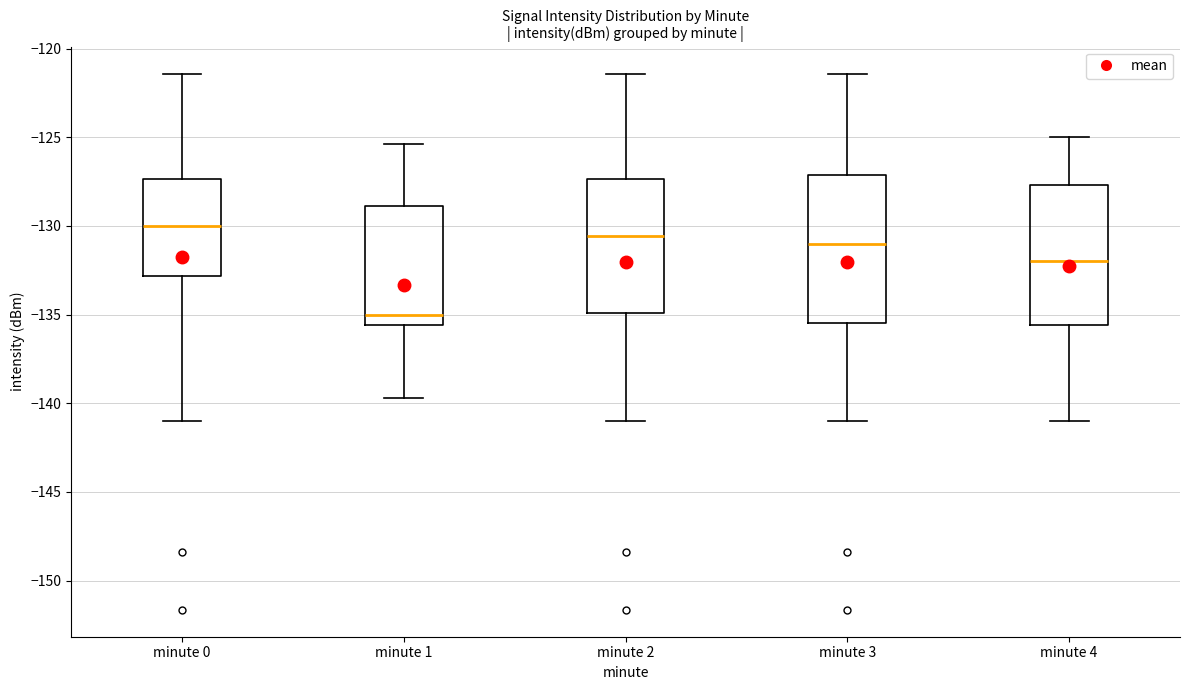

Reading left to right, transcribe this box plot: for each box, give where its median line is, the range the box spans, and where its two whiskers end, as read against the y-axis. The values are not printed on the chart, so give them approximately, as read against the axis.

minute 0: median -130.0, box -133.0 to -127.5, whiskers -141.0 to -121.5
minute 1: median -135.0, box -135.5 to -129.0, whiskers -139.5 to -125.5
minute 2: median -130.5, box -135.0 to -127.5, whiskers -141.0 to -121.5
minute 3: median -131.0, box -135.5 to -127.0, whiskers -141.0 to -121.5
minute 4: median -132.0, box -135.5 to -127.5, whiskers -141.0 to -125.0